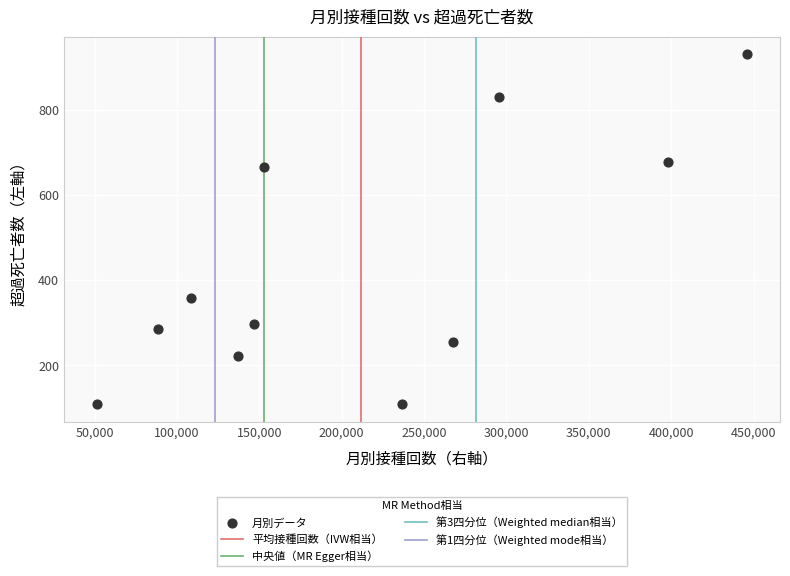

What Y value in the scatter plot is closest to 519?

666.4